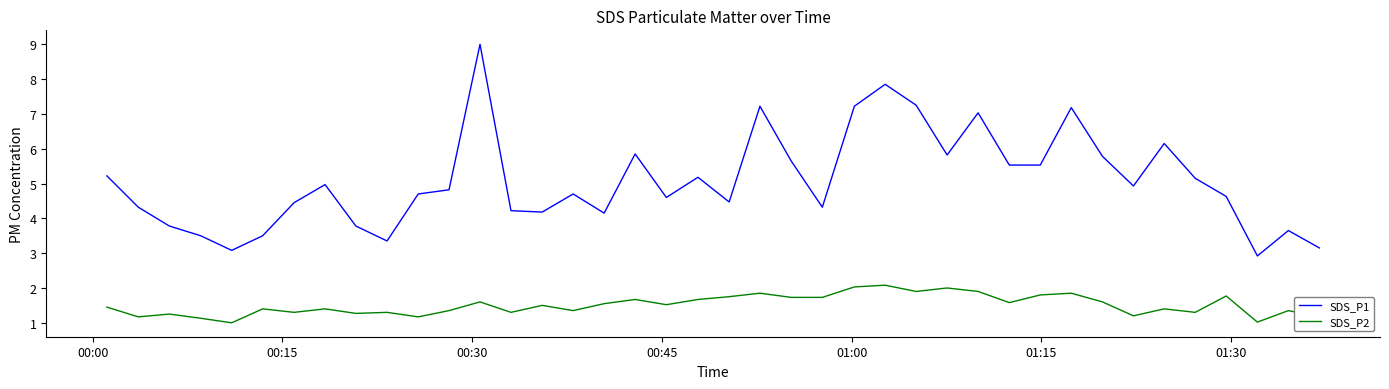

List the series in order of their overall mean, lowest first.

SDS_P2, SDS_P1